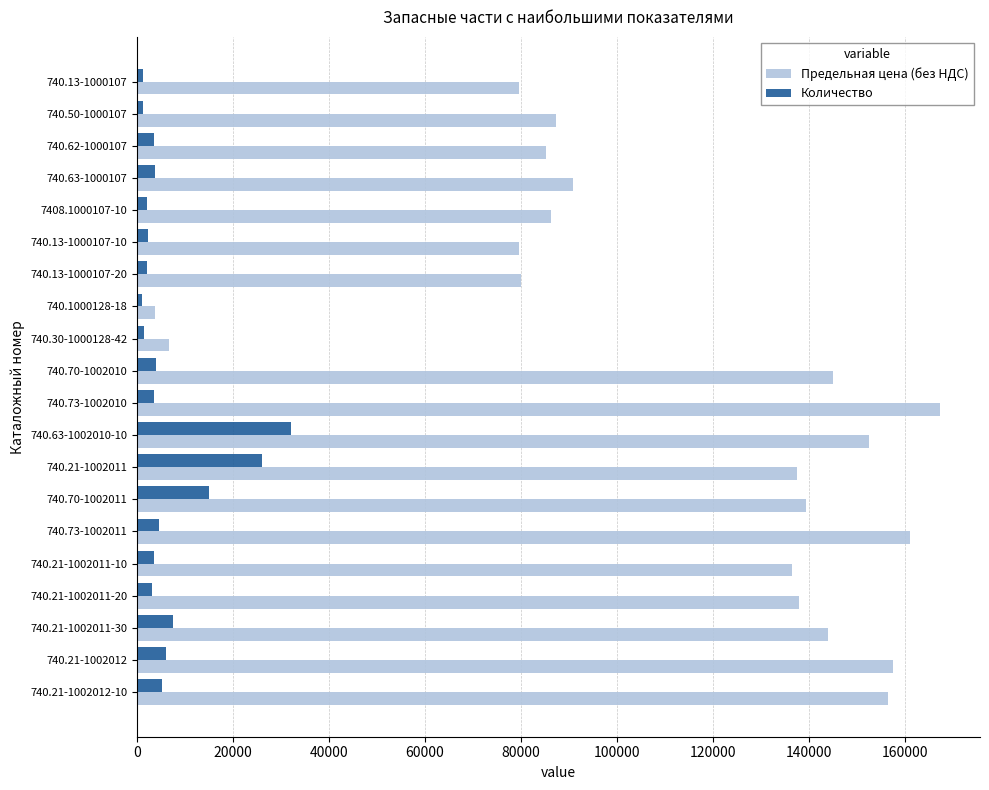

Is it true that Количество equals 26050.0 at 740.21-1002011?

True